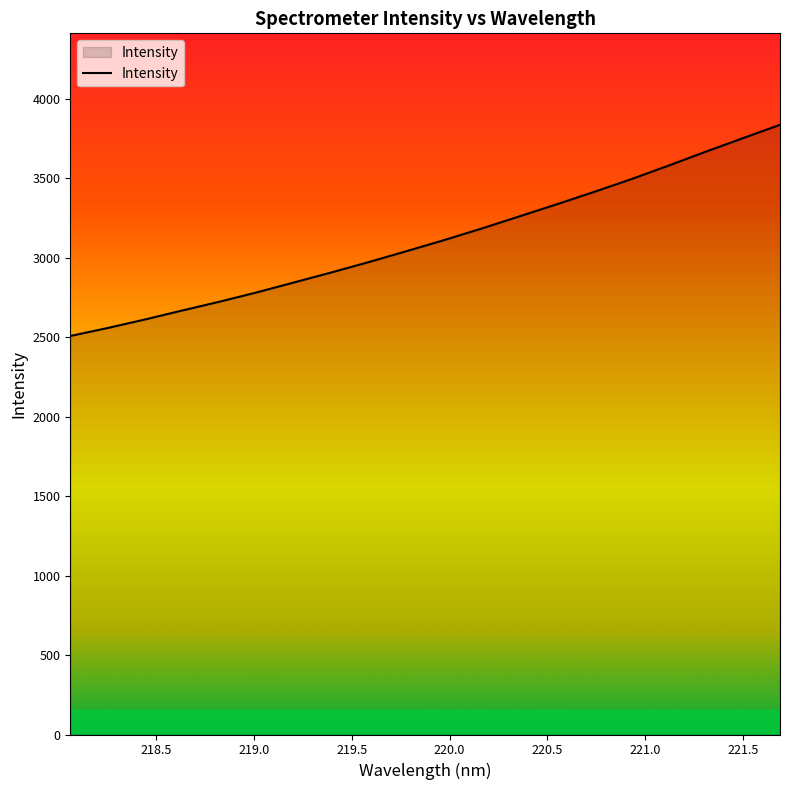

True or false: there are more than 1 points higher than both neighbors.

False